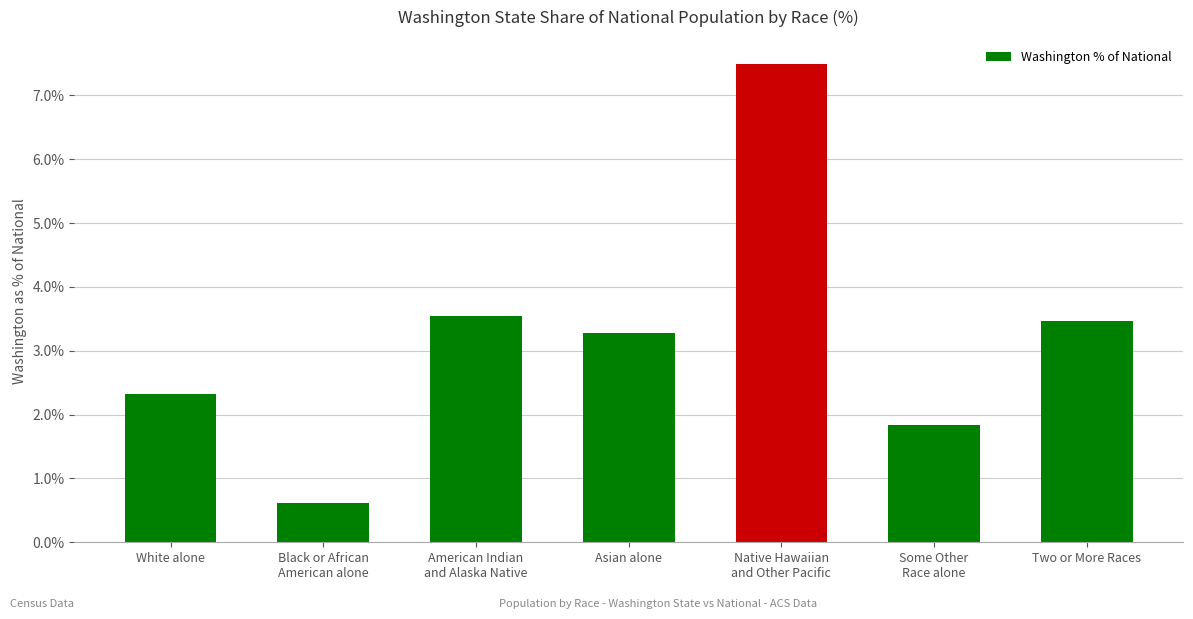

The chart shows a value of 2.3 at White alone. True or false?

True